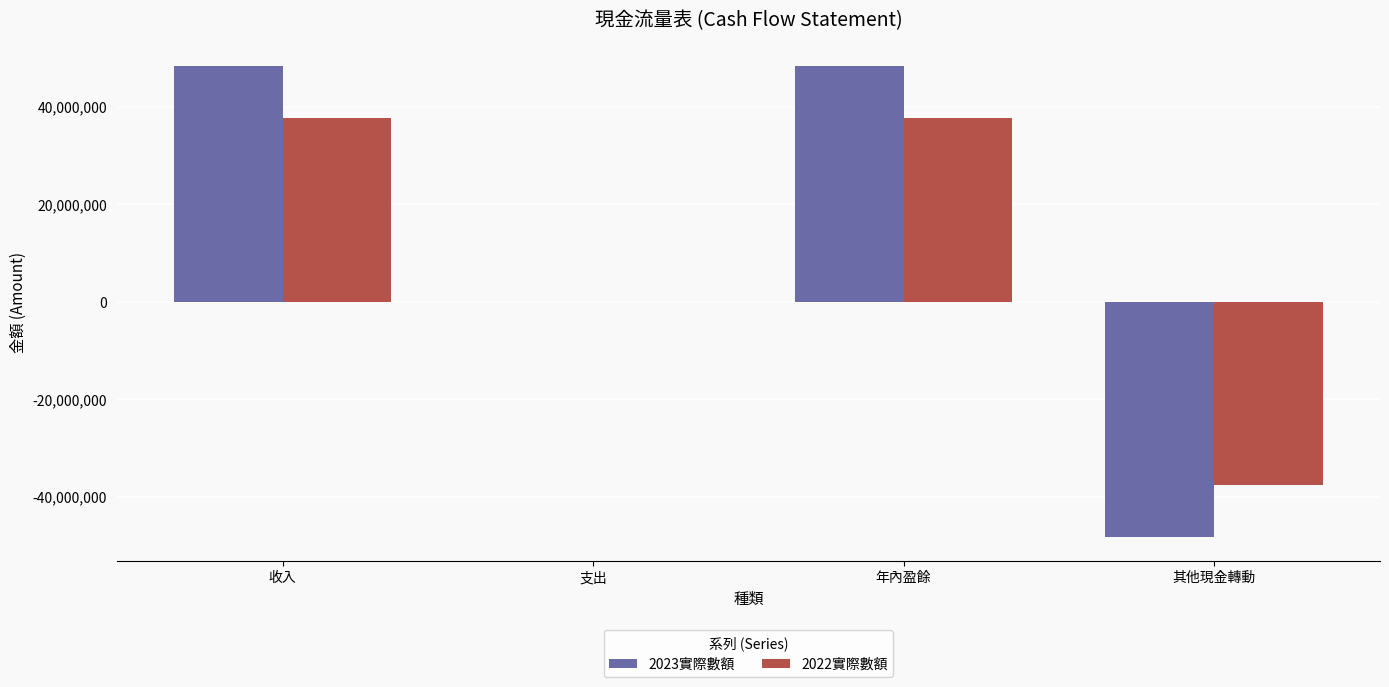

What is the maximum value shown in the chart?

48388060